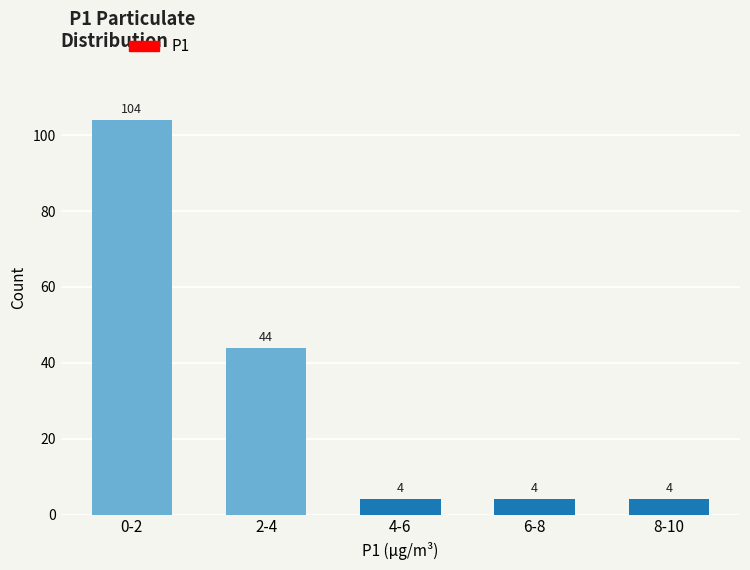

Reading right to left, transcribe all the data shown in this chart.

8-10=4	6-8=4	4-6=4	2-4=44	0-2=104